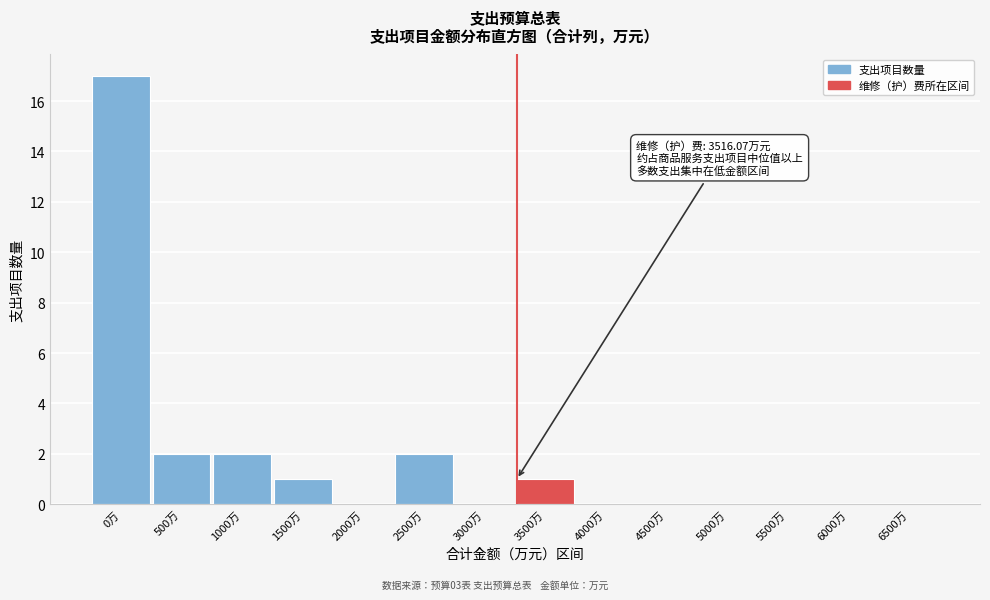

Reading left to right, list all the values displayed in this chart.

0万=17	500万=2	1000万=2	1500万=1	2000万=0	2500万=2	3000万=0	3500万=1	4000万=0	4500万=0	5000万=0	5500万=0	6000万=0	6500万=0